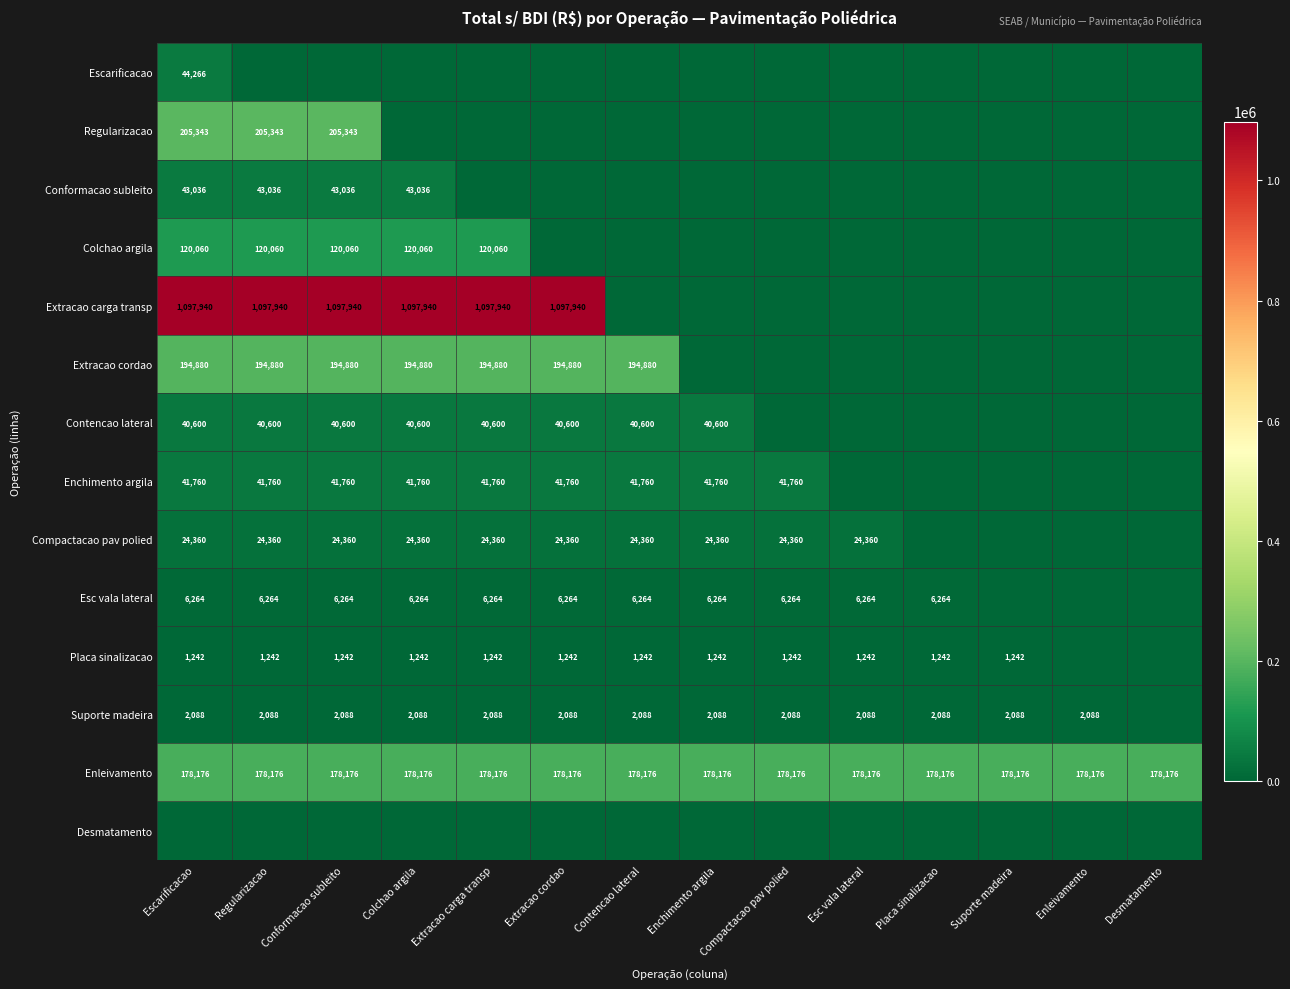

The value of Conformacao subleito at Regularizacao is 43036. True or false?

True